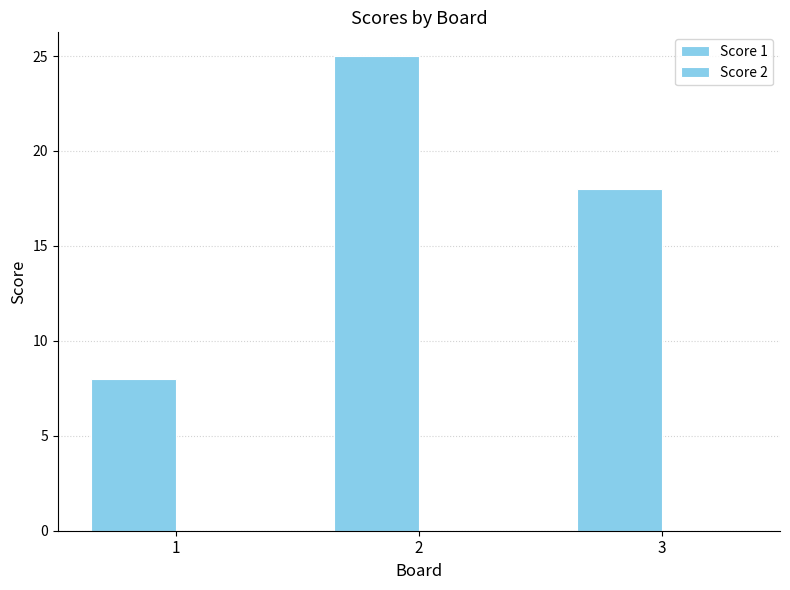

Does the chart contain any negative values?

No